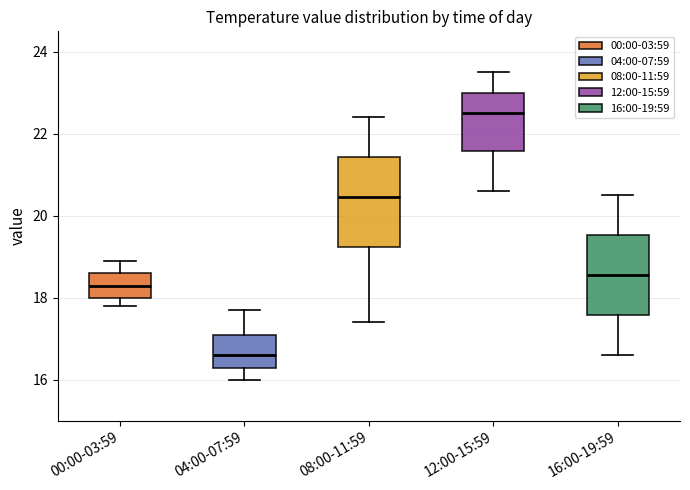

Reading left to right, transcribe this box plot: for each box, give where its median line is, the range the box spans, and where its two whiskers end, as read against the y-axis. The values are not printed on the chart, so give them approximately, as read against the axis.

00:00-03:59: median 18.4, box 18.0 to 18.6, whiskers 17.8 to 19.0
04:00-07:59: median 16.6, box 16.4 to 17.2, whiskers 16.0 to 17.8
08:00-11:59: median 20.4, box 19.2 to 21.4, whiskers 17.4 to 22.4
12:00-15:59: median 22.6, box 21.6 to 23.0, whiskers 20.6 to 23.6
16:00-19:59: median 18.6, box 17.6 to 19.6, whiskers 16.6 to 20.6